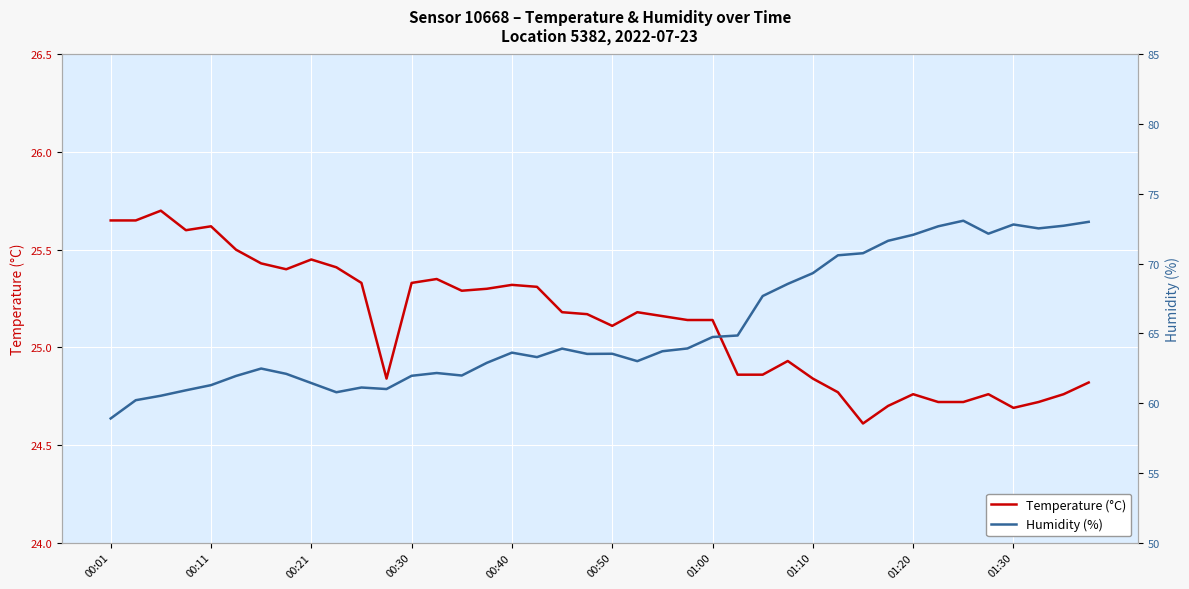

At which category does the chart reach its minimum across all series?

30